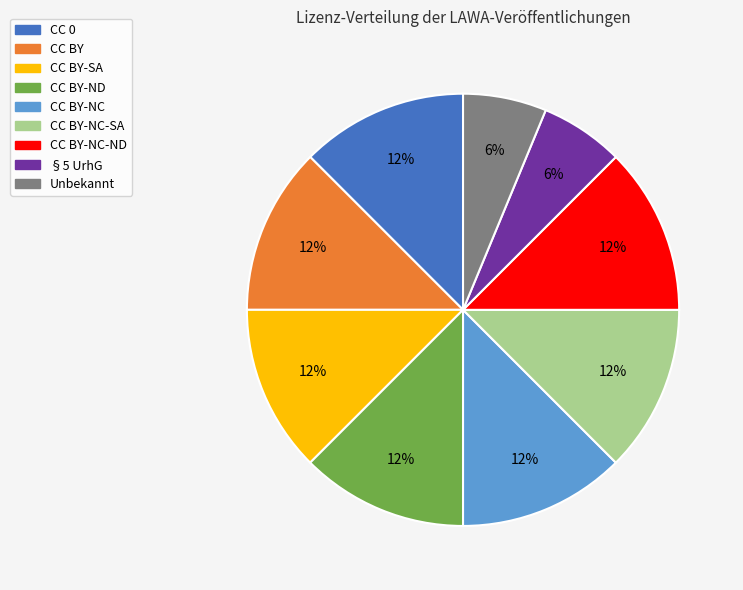

Is there a majority slice in this chart?

No